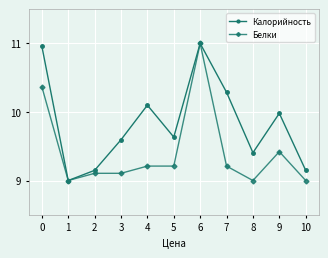

At 8, list the series in order from smallest to largest.

Белки, Калорийность